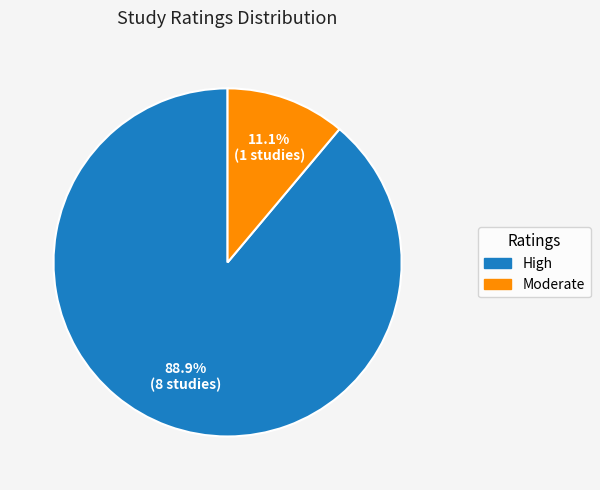

Is there a majority slice in this chart?

Yes